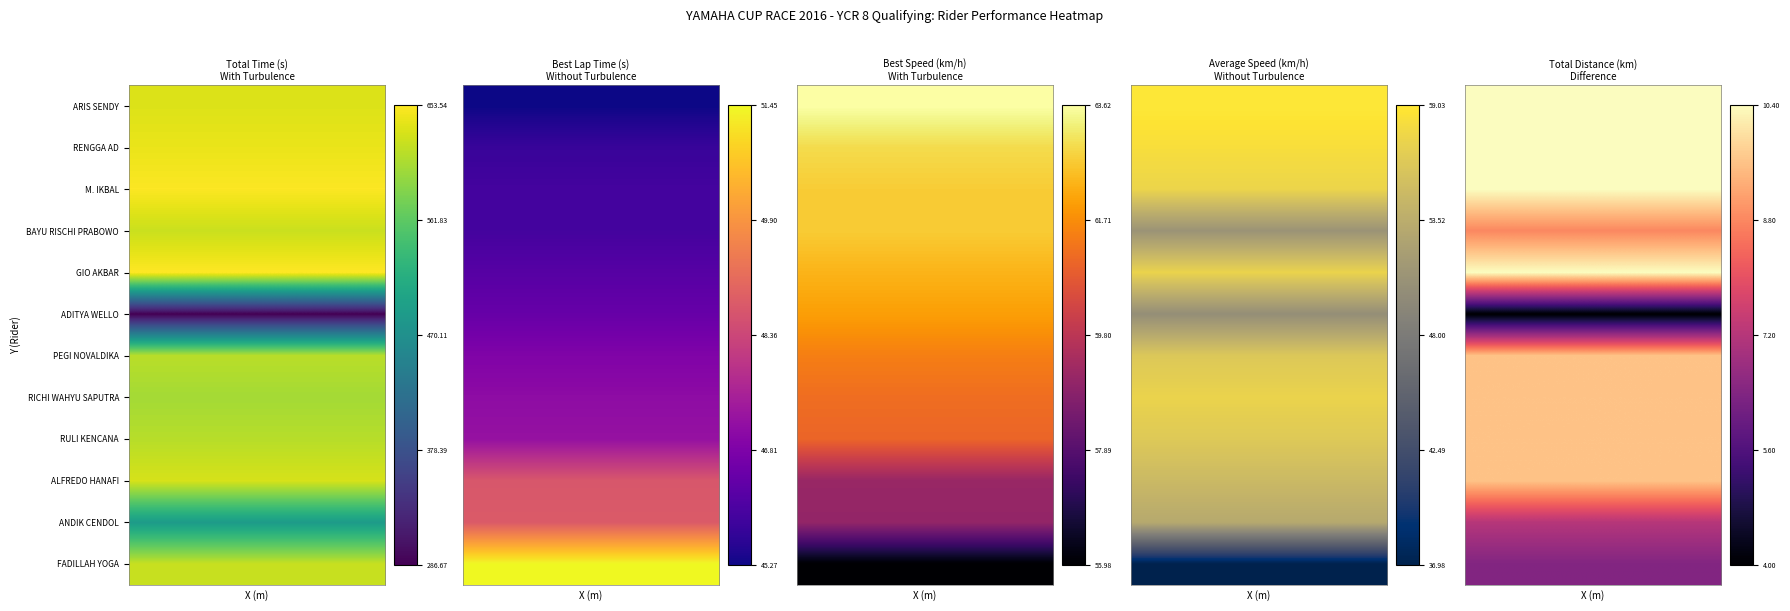

Count the number of categories in the chart.

5